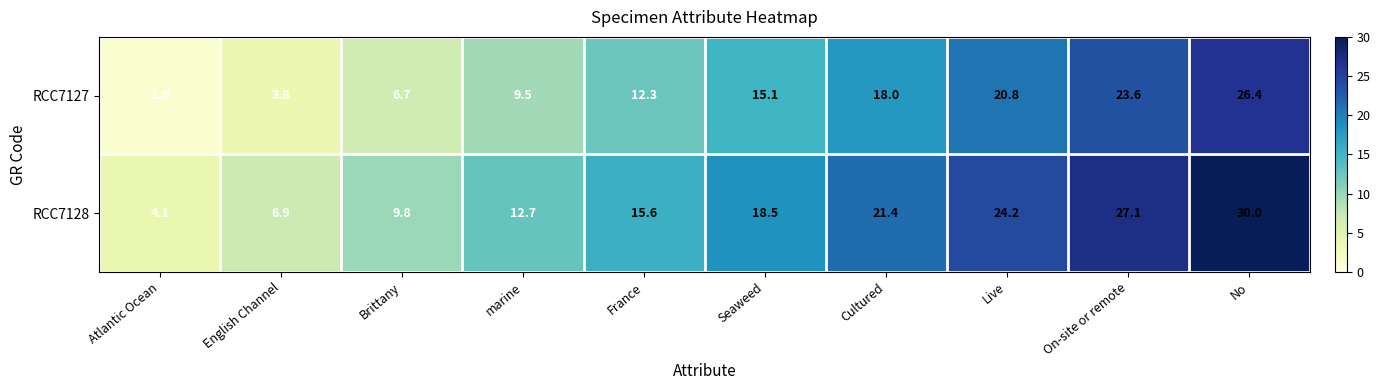

What is the spread (max minus min) of values at Seaweed?

3.4